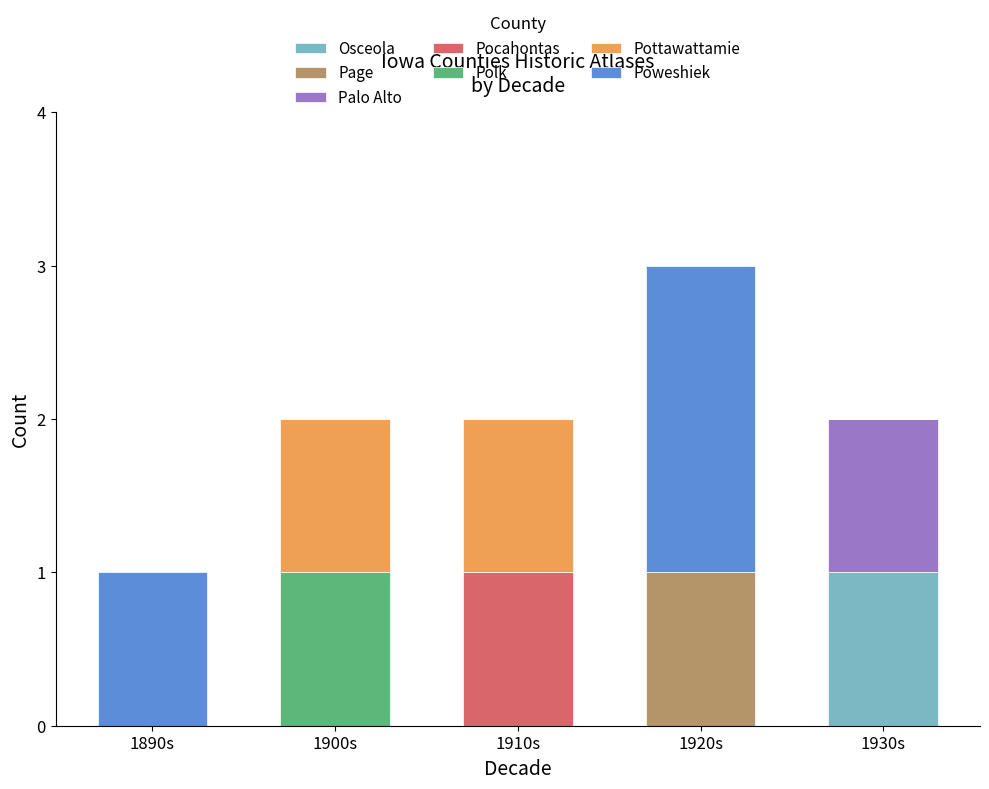

How many series are shown in this chart?

7